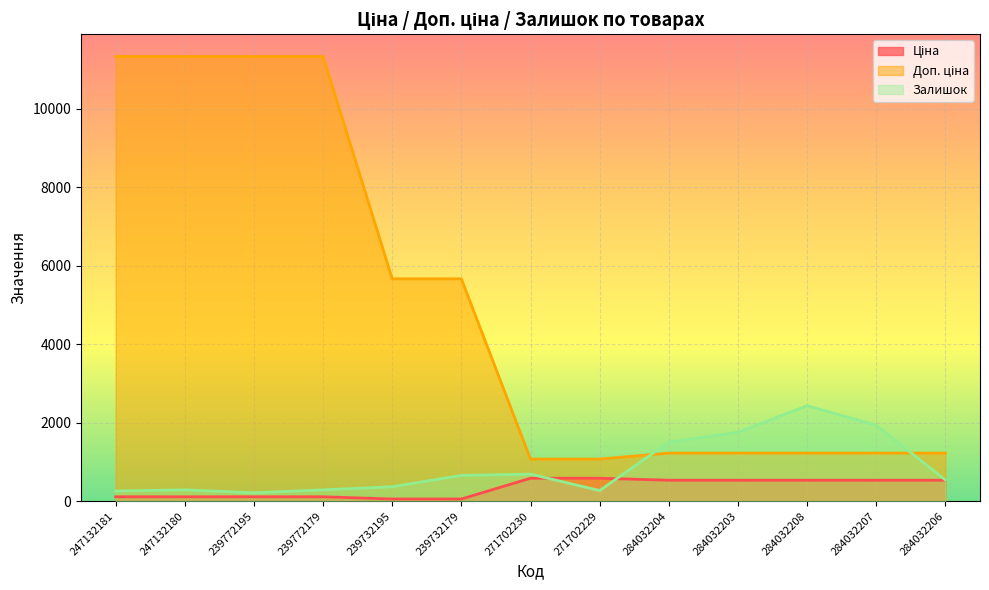

True or false: Ціна has more than 0 interior local peaks.

False